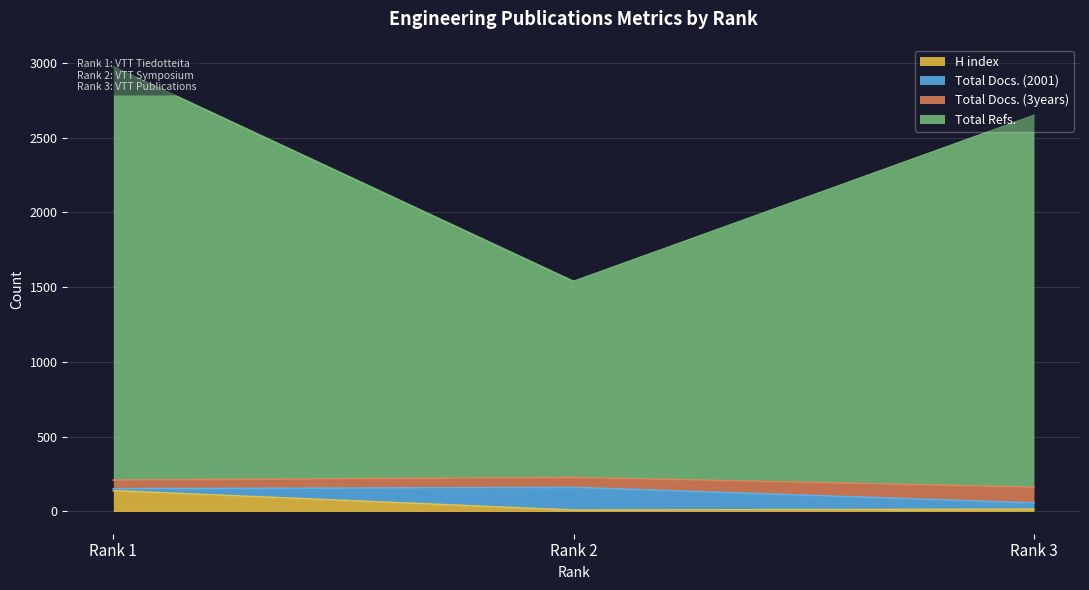

At which label does H index reach its peak?

Rank 1